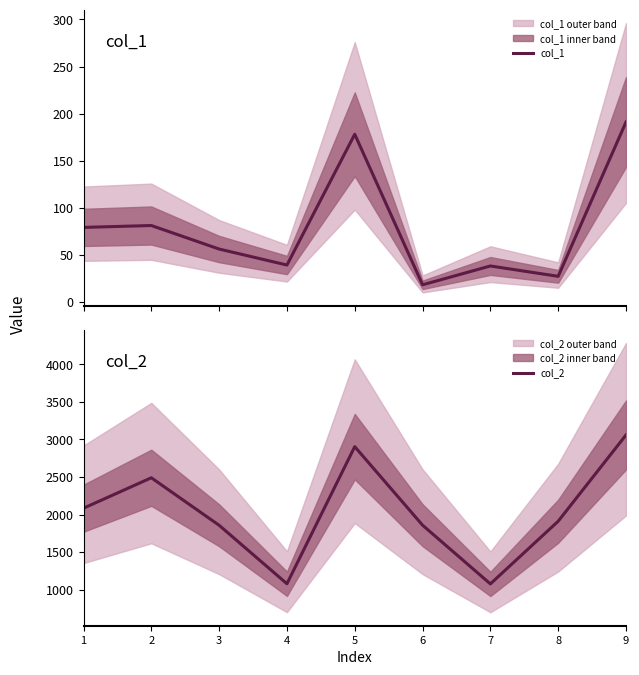

At which category is the sum across all series the highest?

9